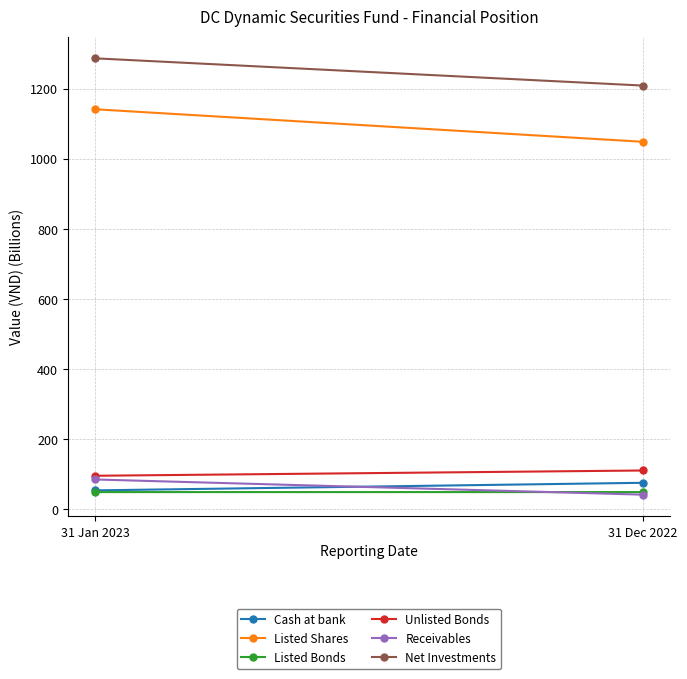

What is the difference between the Listed Shares values at 31 Jan 2023 and 31 Dec 2022?

92.7